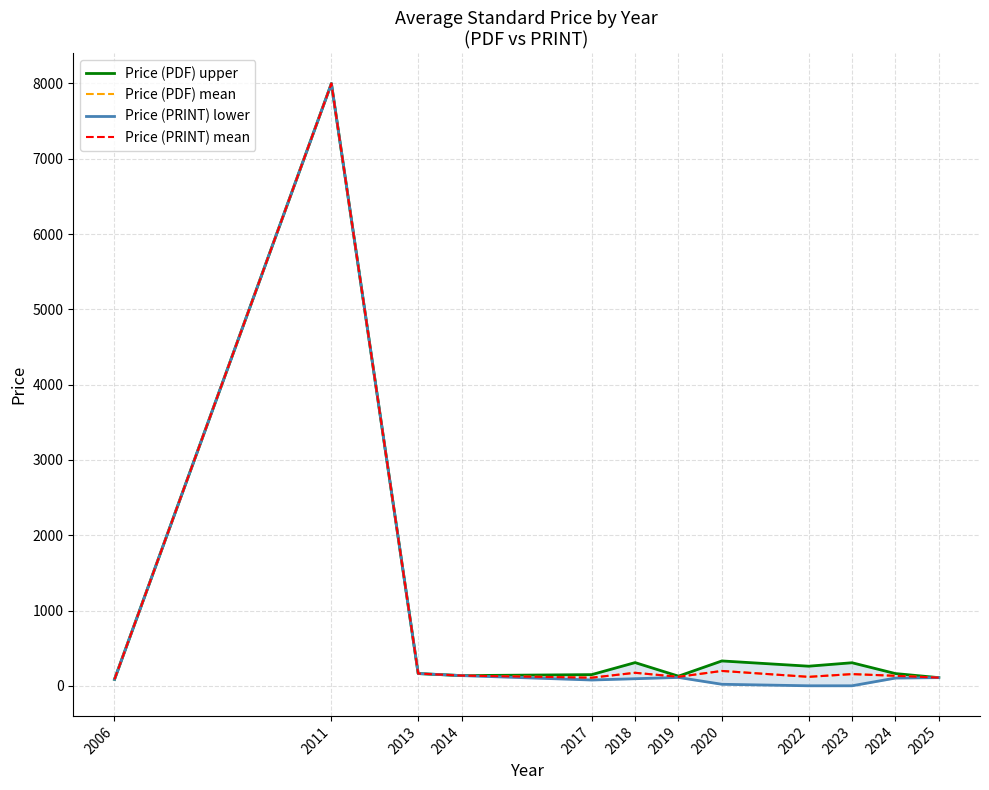

True or false: Price (PDF) upper and Price (PDF) mean intersect in this chart.

False